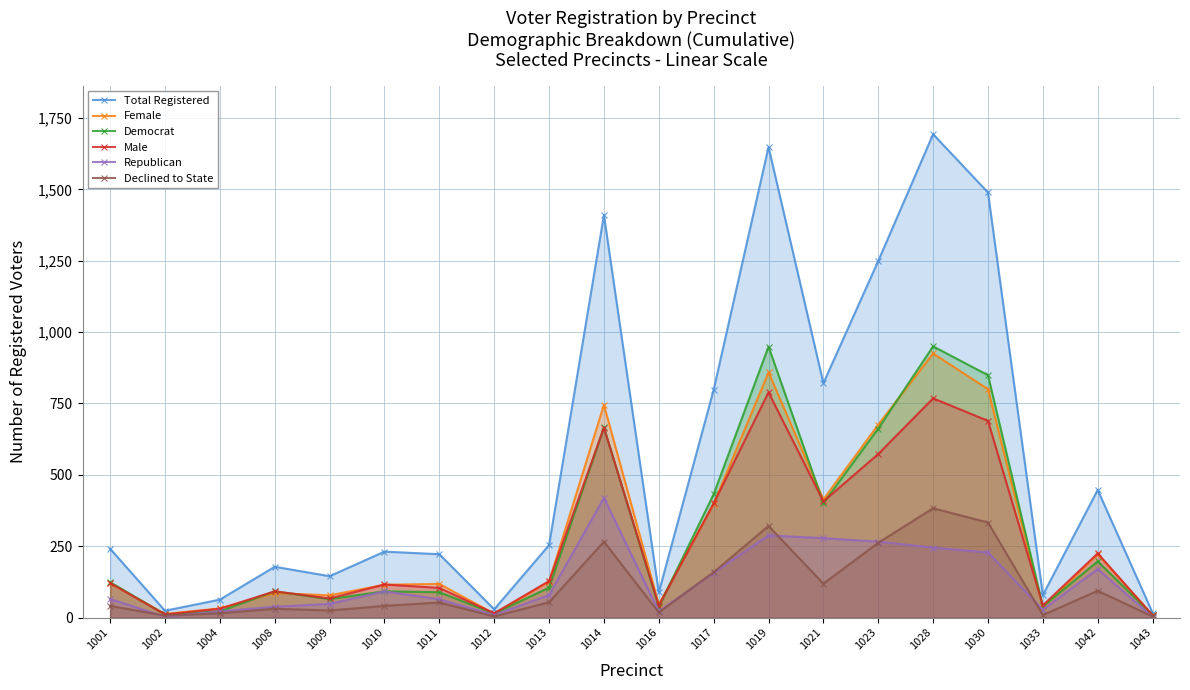

How many data points in Democrat are above 105?

9